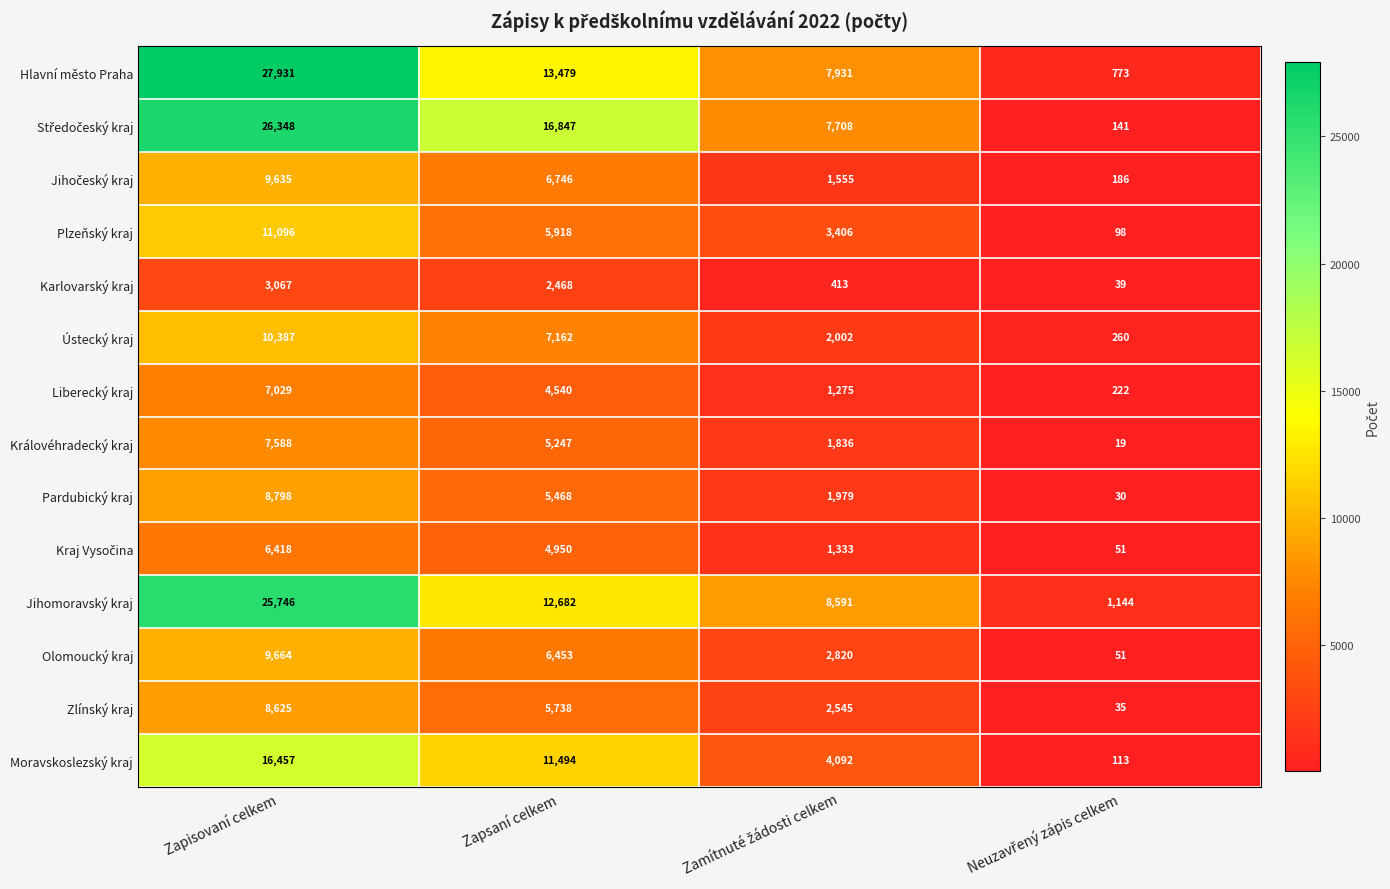

Count the Ústecký kraj values in the range 2002 to 10387.

3